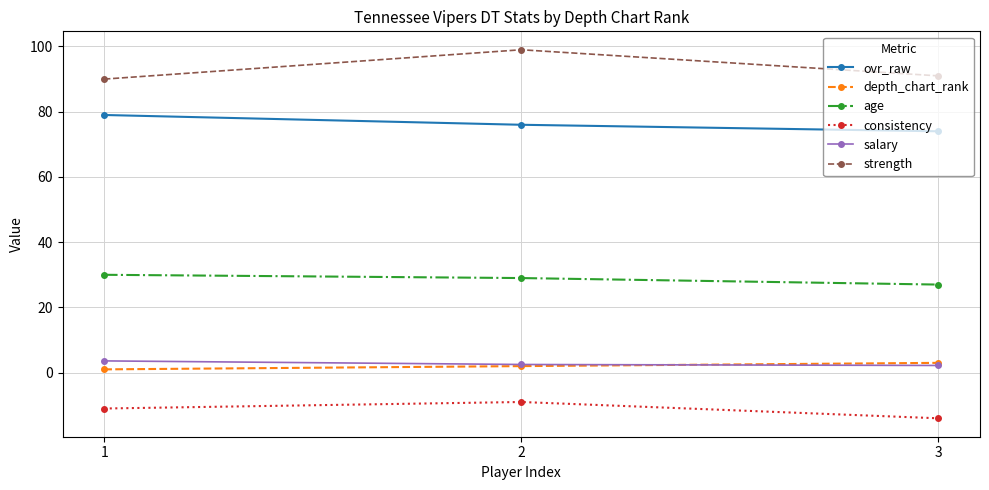

List the labels in order of depth_chart_rank value, smallest first.

1, 2, 3